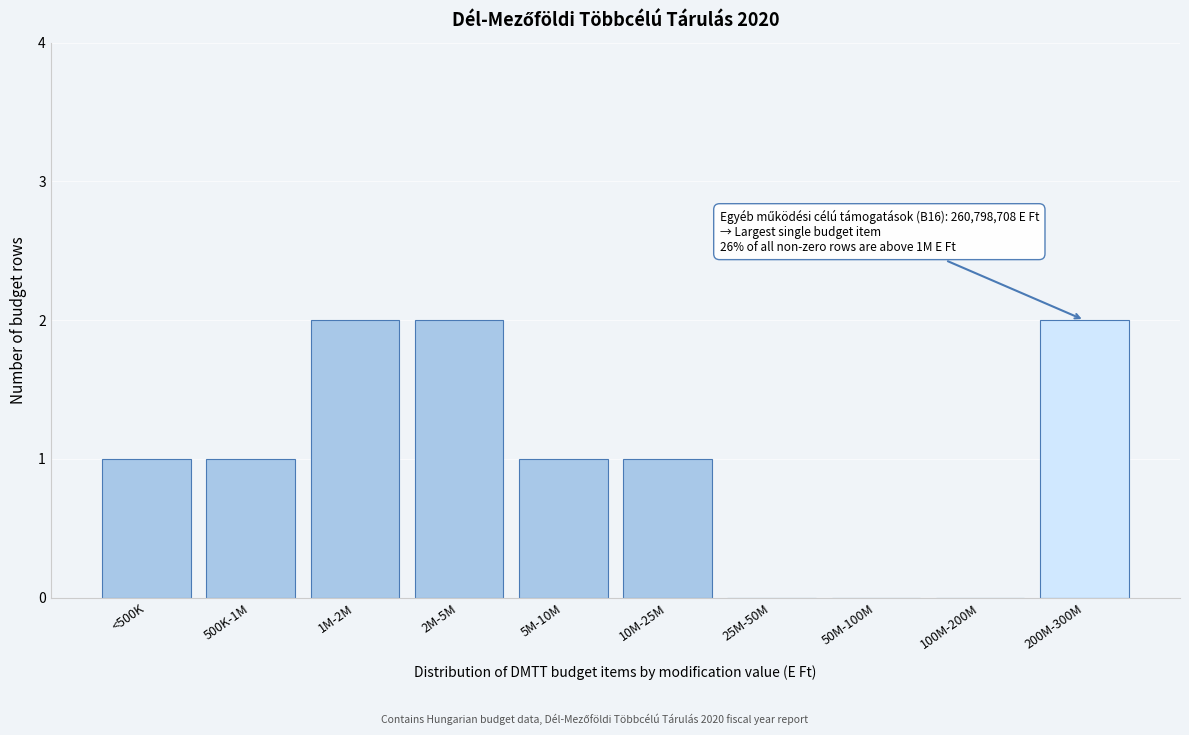

Reading left to right, what are all the values shown in this chart?

<500K=1	500K-1M=1	1M-2M=2	2M-5M=2	5M-10M=1	10M-25M=1	25M-50M=0	50M-100M=0	100M-200M=0	200M-300M=2